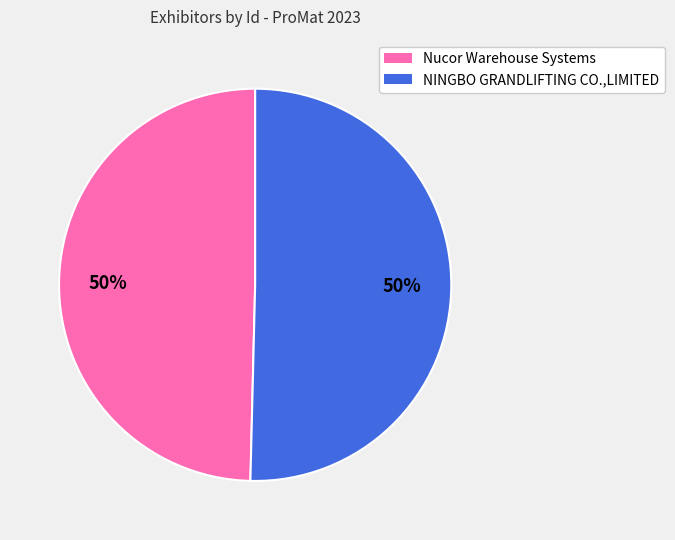

Do Nucor Warehouse Systems and NINGBO GRANDLIFTING CO.,LIMITED together represent more than half of the pie?

Yes